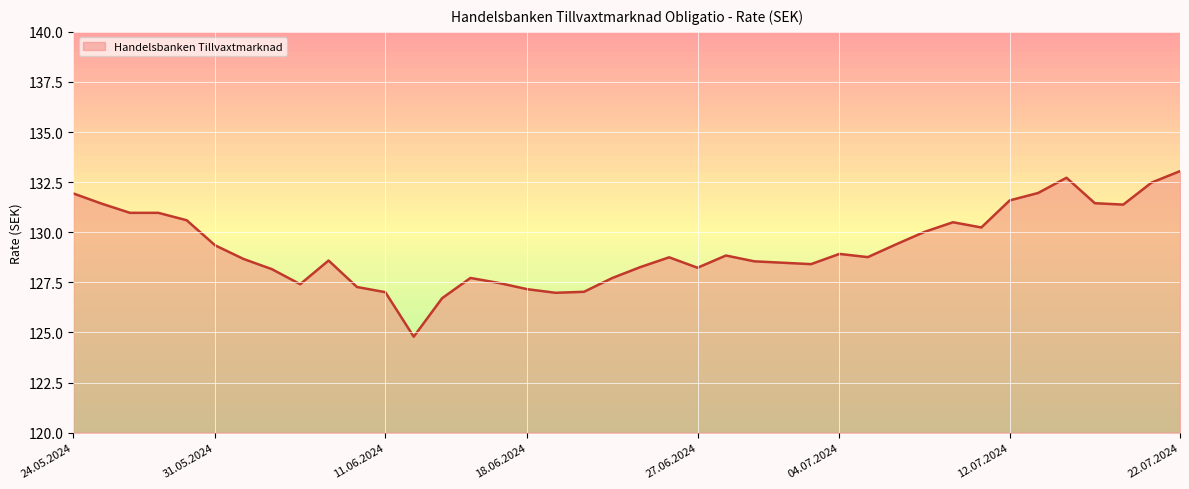

What is the smallest value displayed?

124.8